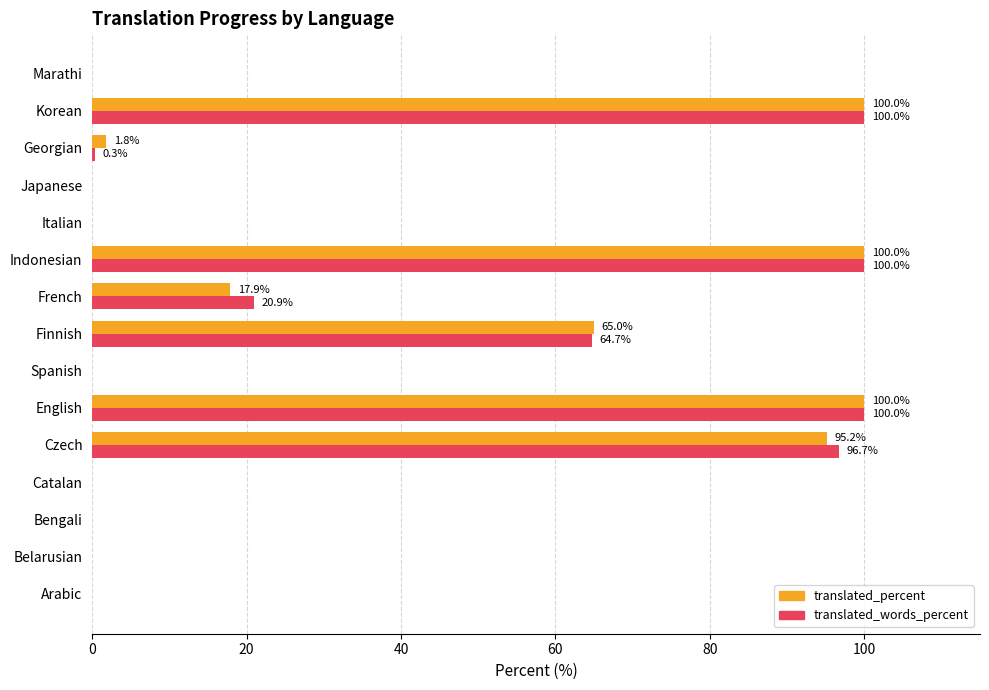

What is the greatest value displayed?

100.0